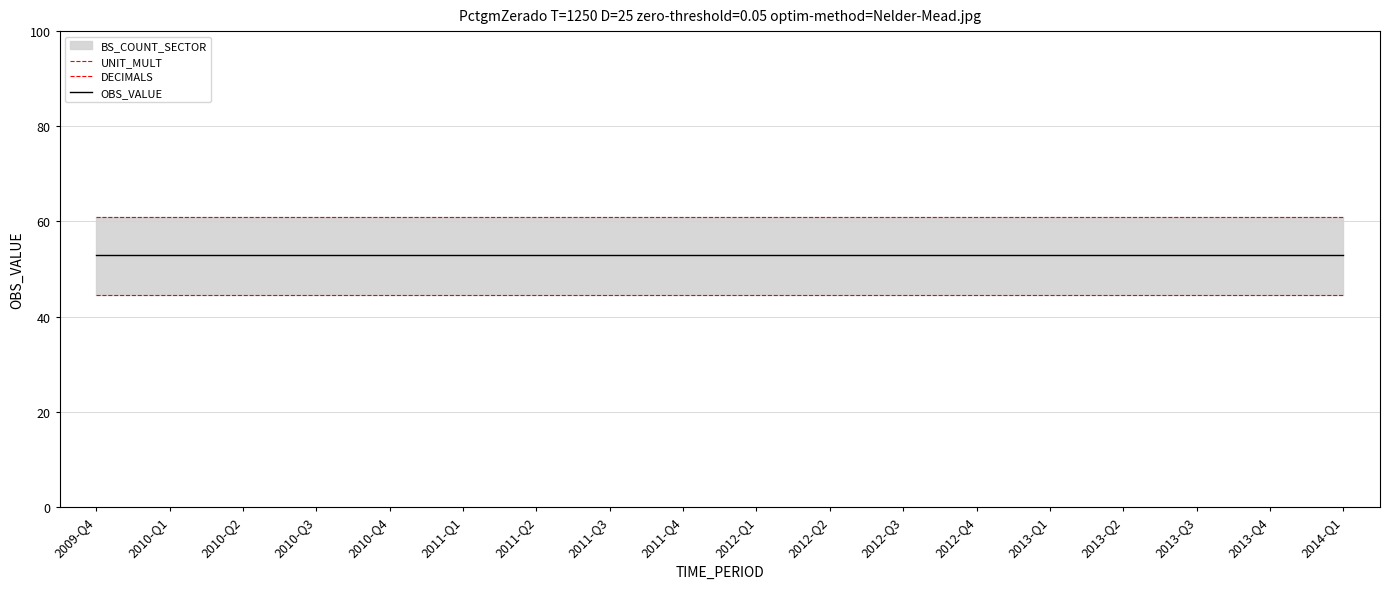

What is the sum of all DECIMALS values?

801.0